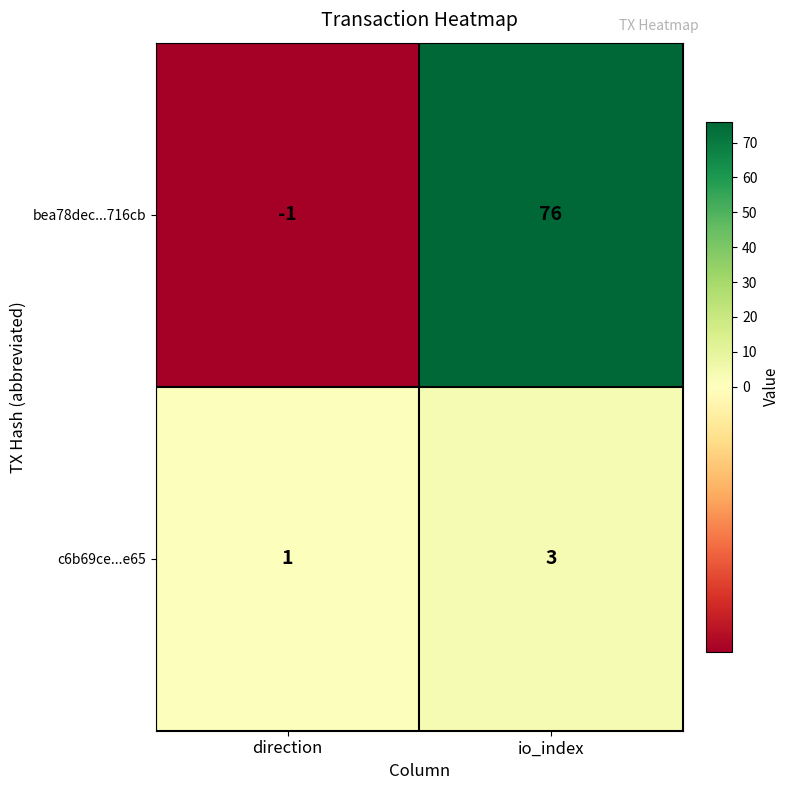

True or false: c6b69ce...e65 has a value of 3 at io_index.

True